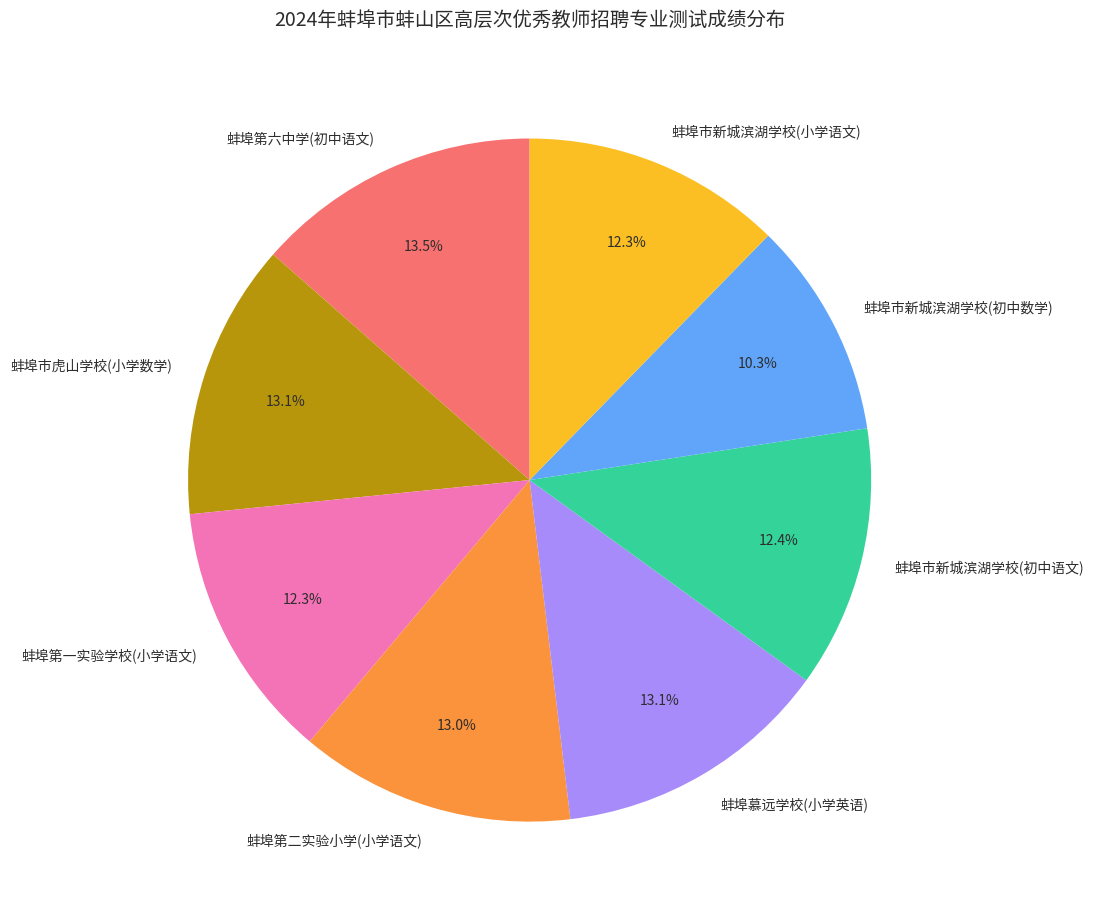

To the nearest percent, what is the combined percentage of 蚌埠慕远学校(小学英语) and 蚌埠第六中学(初中语文)?

27%